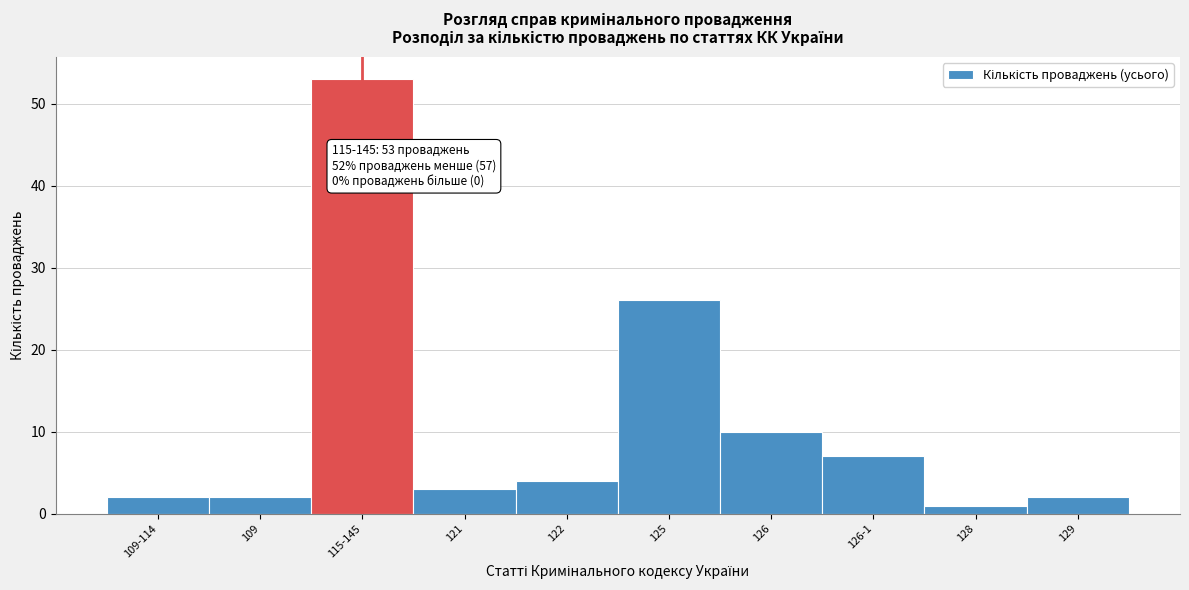

Reading right to left, list all the values displayed in this chart.

129=2	128=1	126-1=7	126=10	125=26	122=4	121=3	115-145=53	109=2	109-114=2